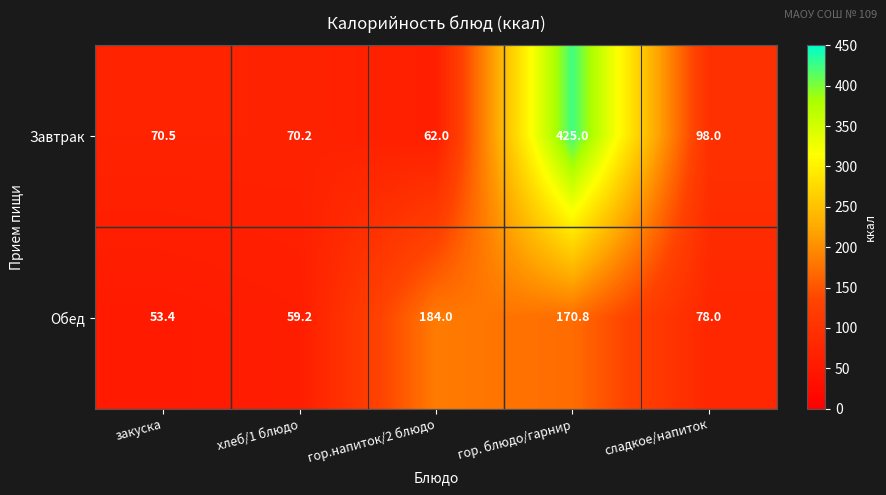

Which series has the widest spread of values?

Завтрак